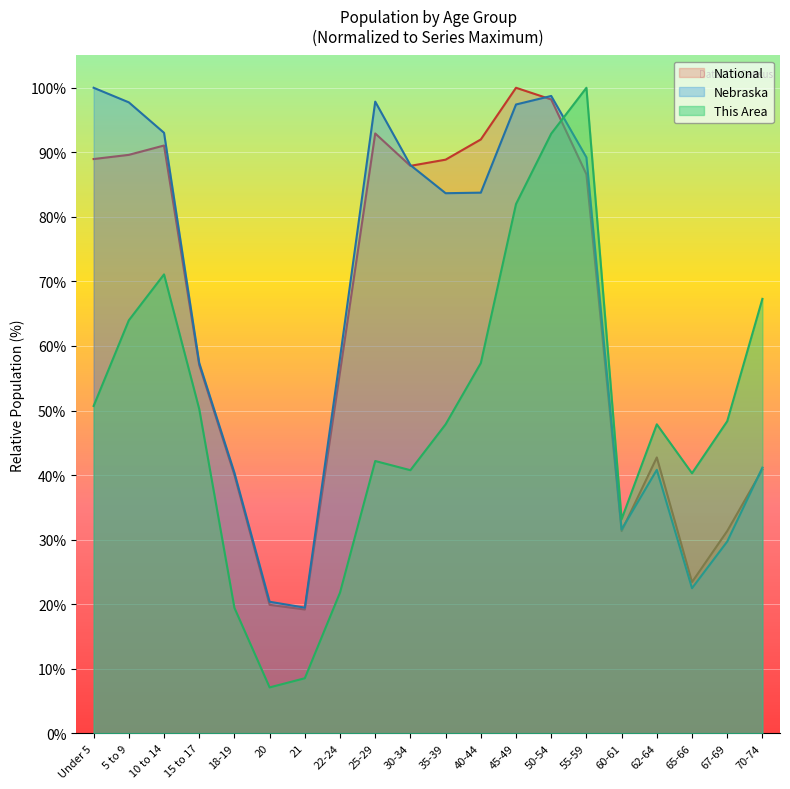

Reading right to left, extract all data points from this chart.

This Area: 67.3	48.3	40.3	47.9	33.2	100.0	92.9	82.0	57.3	47.9	40.8	42.2	21.8	8.5	7.1	19.4	50.2	71.1	64.0	50.7
Nebraska: 41.2	29.7	22.5	40.8	31.6	89.2	98.7	97.4	83.8	83.7	88.0	97.9	58.2	19.5	20.4	40.4	57.4	93.0	97.7	100.0
National: 40.9	31.3	23.4	42.7	31.3	86.6	98.2	100.0	92.0	88.9	87.9	92.9	56.0	19.2	19.9	40.0	57.0	91.1	89.6	89.0